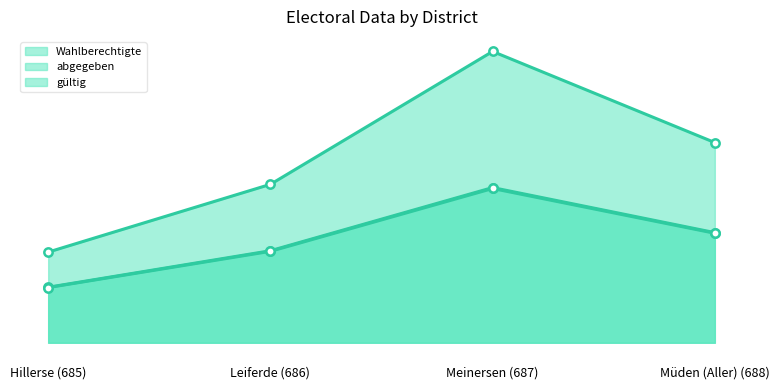

What is the label of the 1st point from the left?

Hillerse (685)